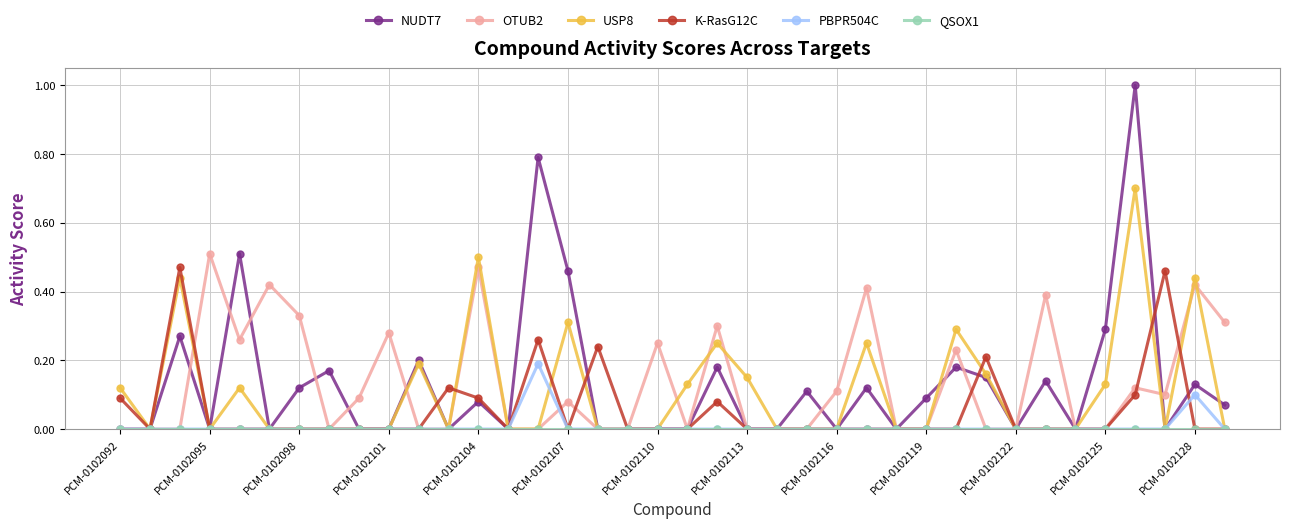

Which series has the widest spread of values?

NUDT7